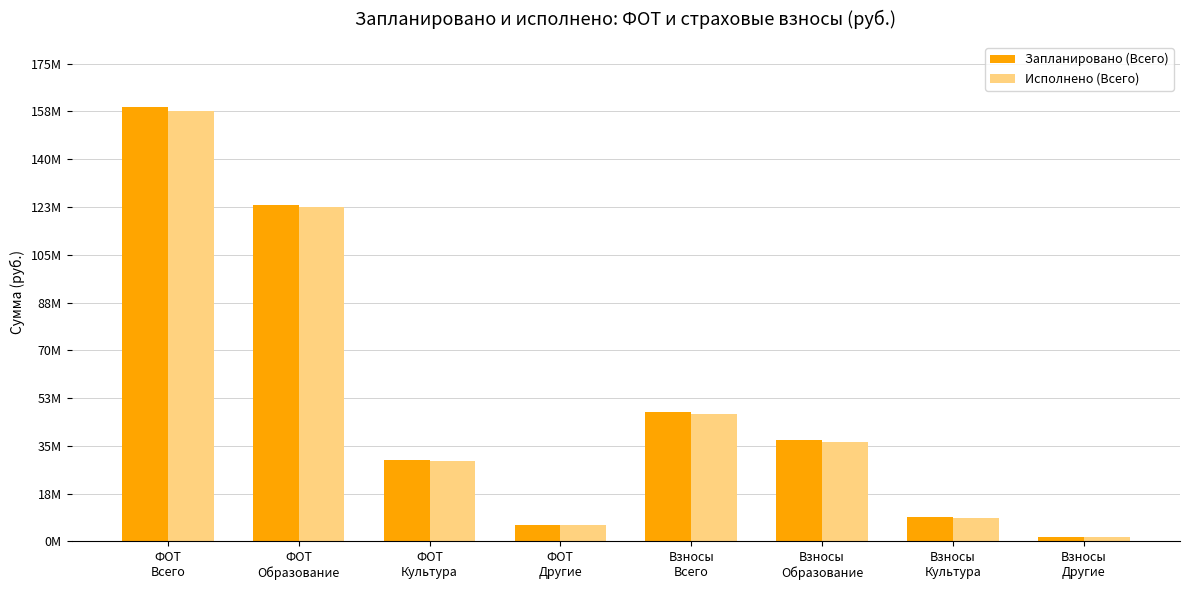

Which category has the lowest value across all series?

Взносы
Другие